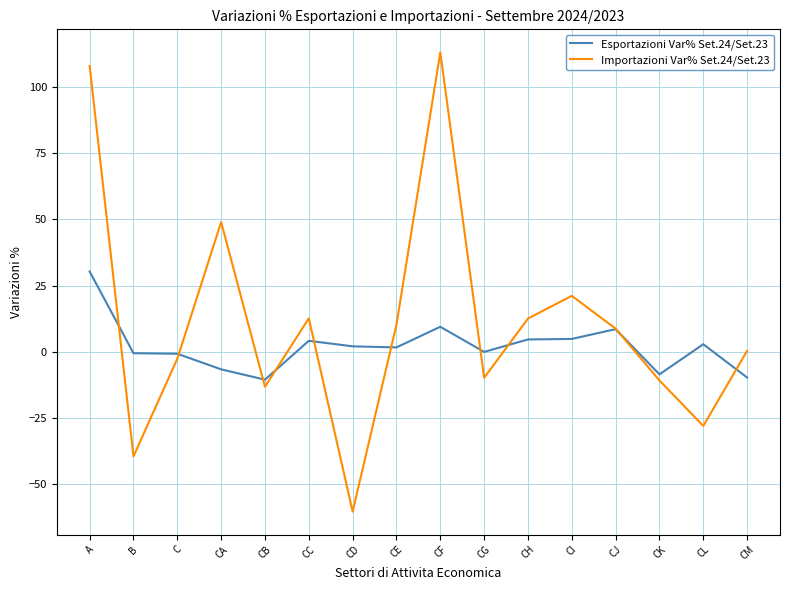

Is the value of Esportazioni Var% Set.24/Set.23 at A greater than the value of Importazioni Var% Set.24/Set.23 at CA?

No